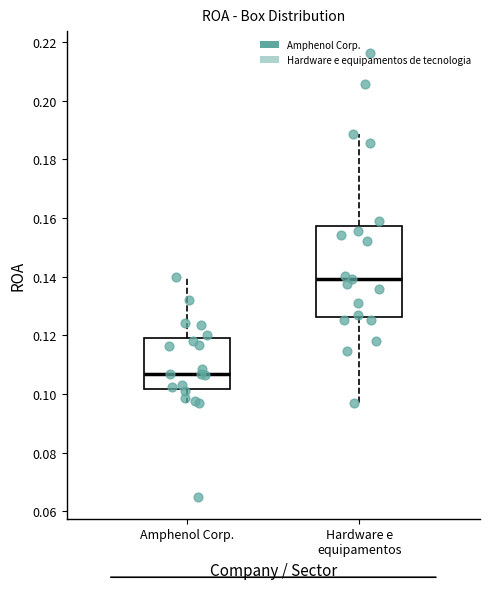

Where is the upper edge of the box for Hardware e equipamentos on the y-axis? The values are not printed on the chart, so give them approximately, as read against the axis.

0.158